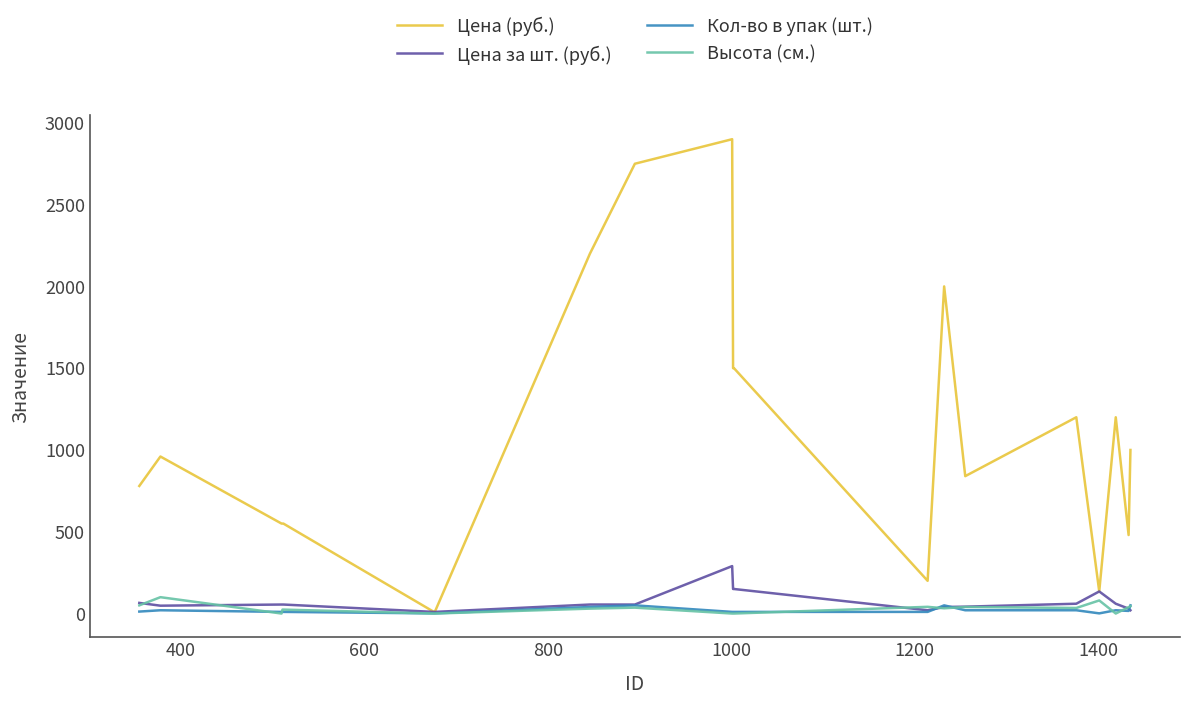

Which series has the widest spread of values?

Цена (руб.)